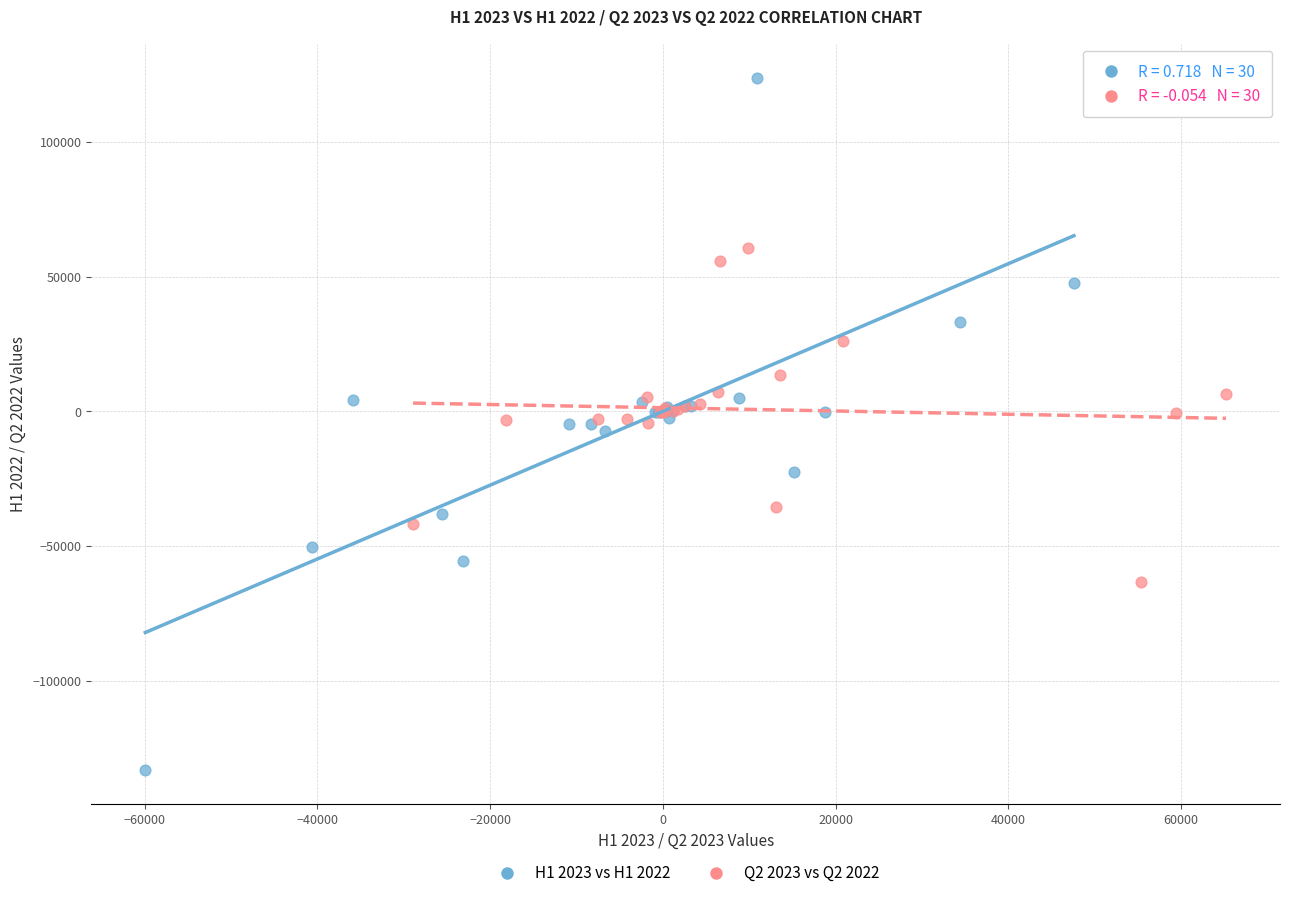

Which series has the largest Y range (max minus min)?

H1 2023 vs H1 2022